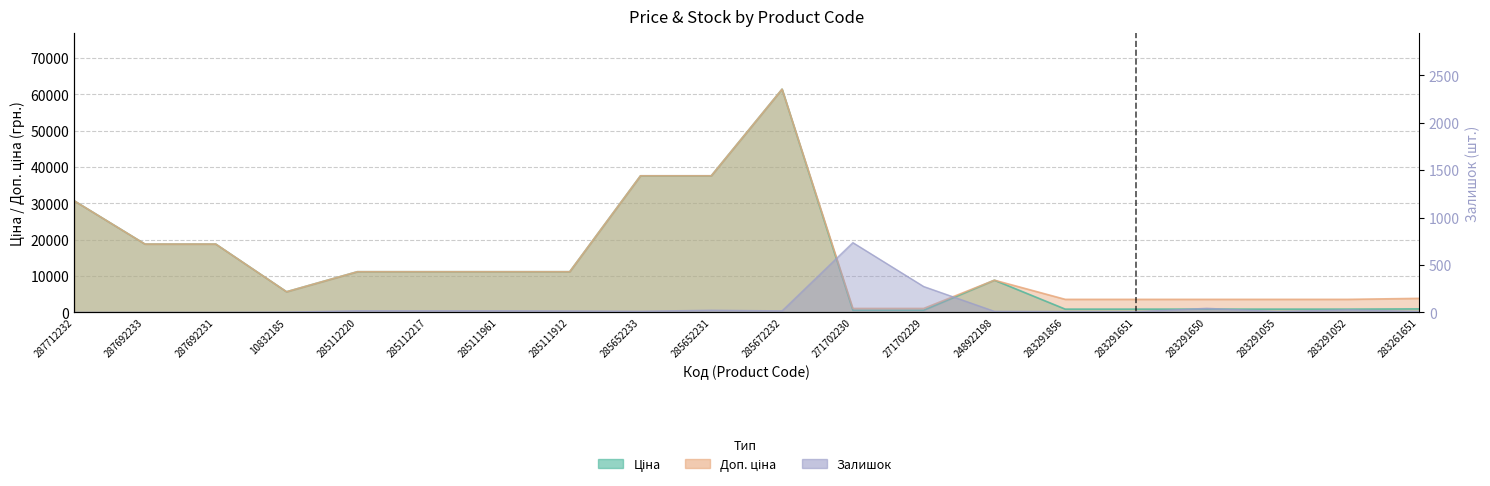

List the labels in order of Доп. ціна value, smallest first.

271702230, 271702229, 283291856, 283291651, 283291650, 283291055, 283291052, 283261651, 10832185, 248922198, 285112220, 285112217, 285111961, 285111912, 287692233, 287692231, 287712232, 285652233, 285652231, 285672232